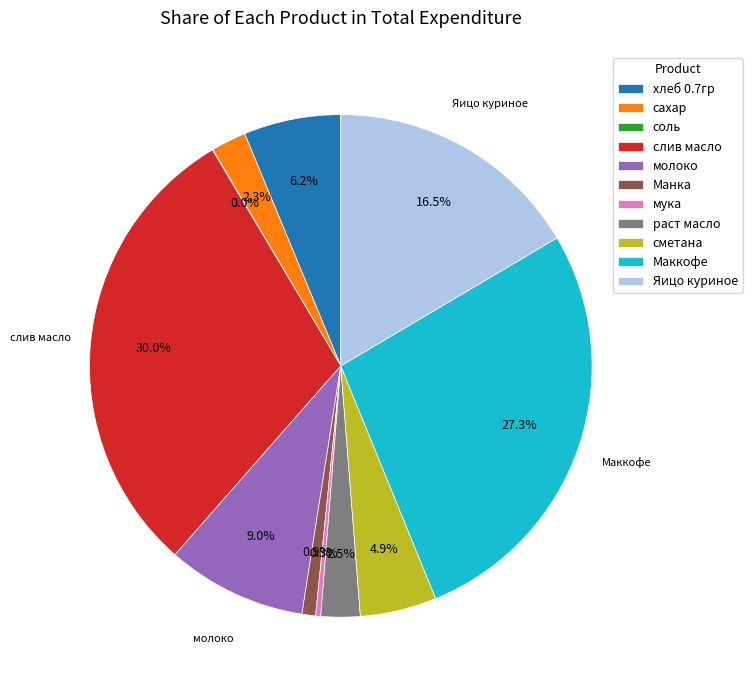

Which has a higher value, мука or хлеб 0.7гр?

хлеб 0.7гр